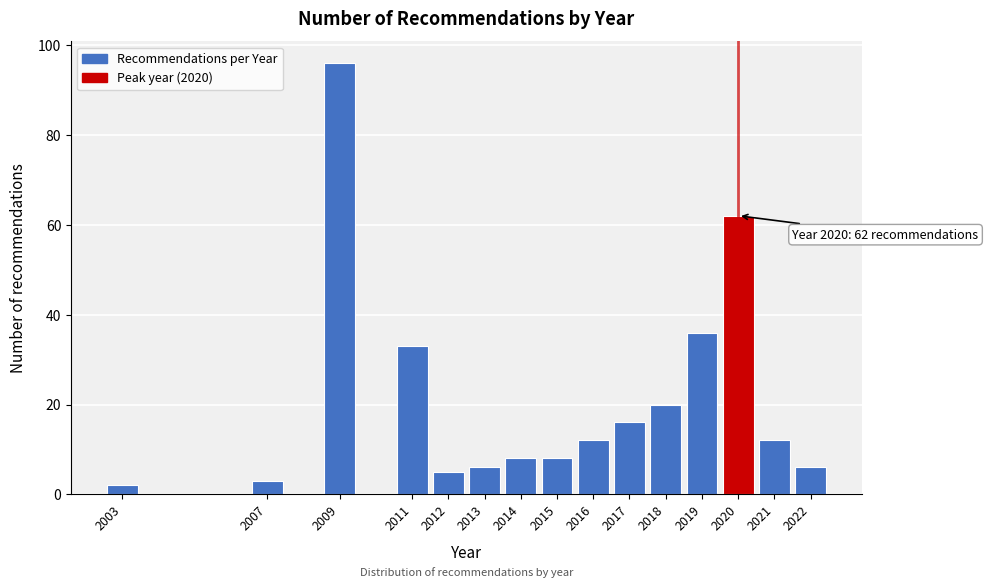

Reading left to right, transcribe all the data shown in this chart.

2	3	96	33	5	6	8	8	12	16	20	36	62	12	6